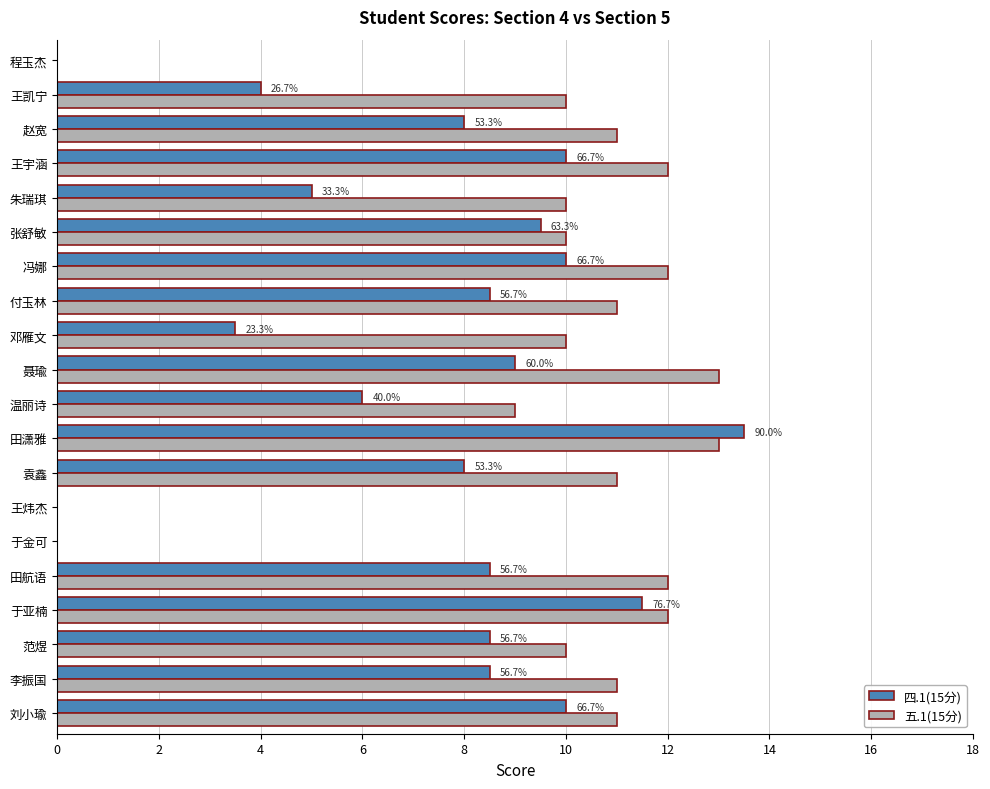

Which label corresponds to the largest value in the chart?

田潇雅